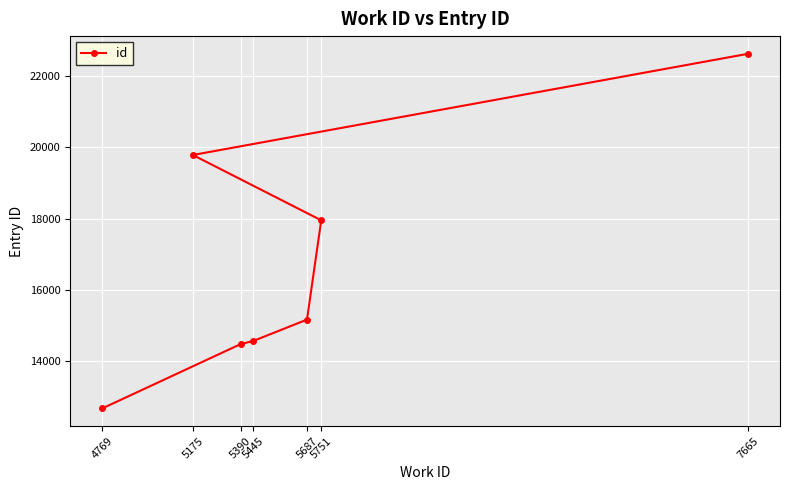

True or false: the data shows 12213 at 5175.

False